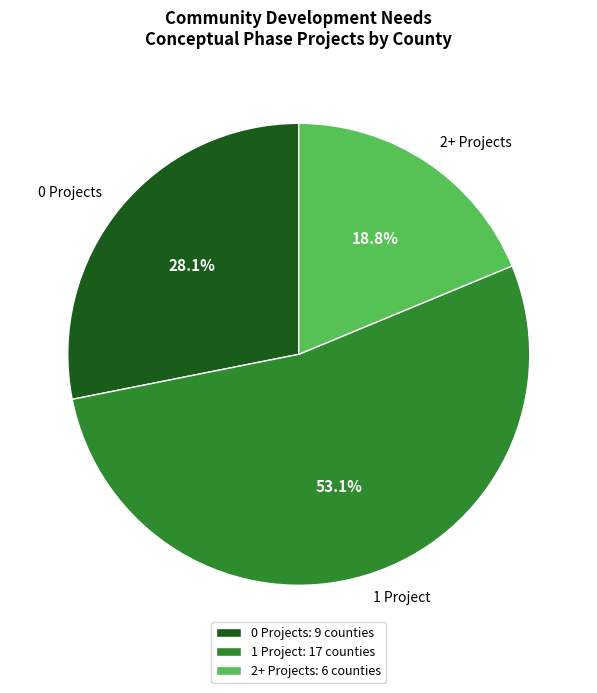

Does 2+ Projects represent more than half of the total?

No